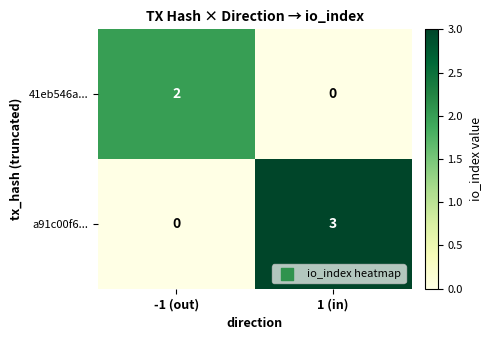

At which category is the sum across all series the highest?

1 (in)